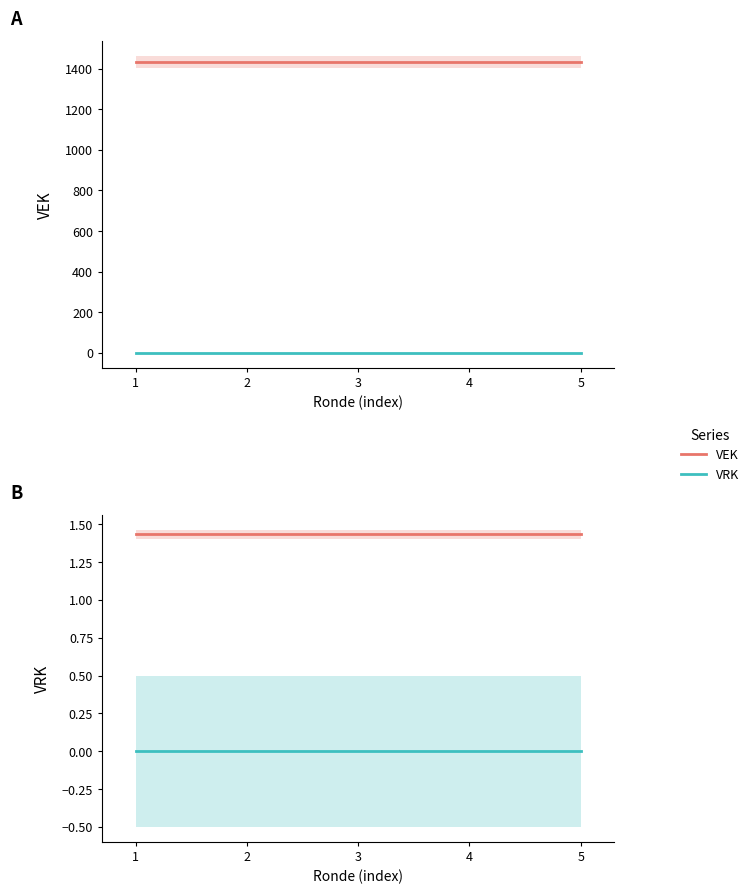

True or false: VEK (scaled) and VRK cross at least once.

False